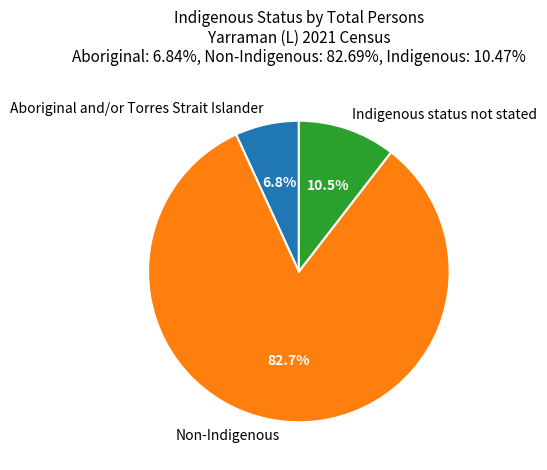

To the nearest percent, what is the average slice percentage?

33%